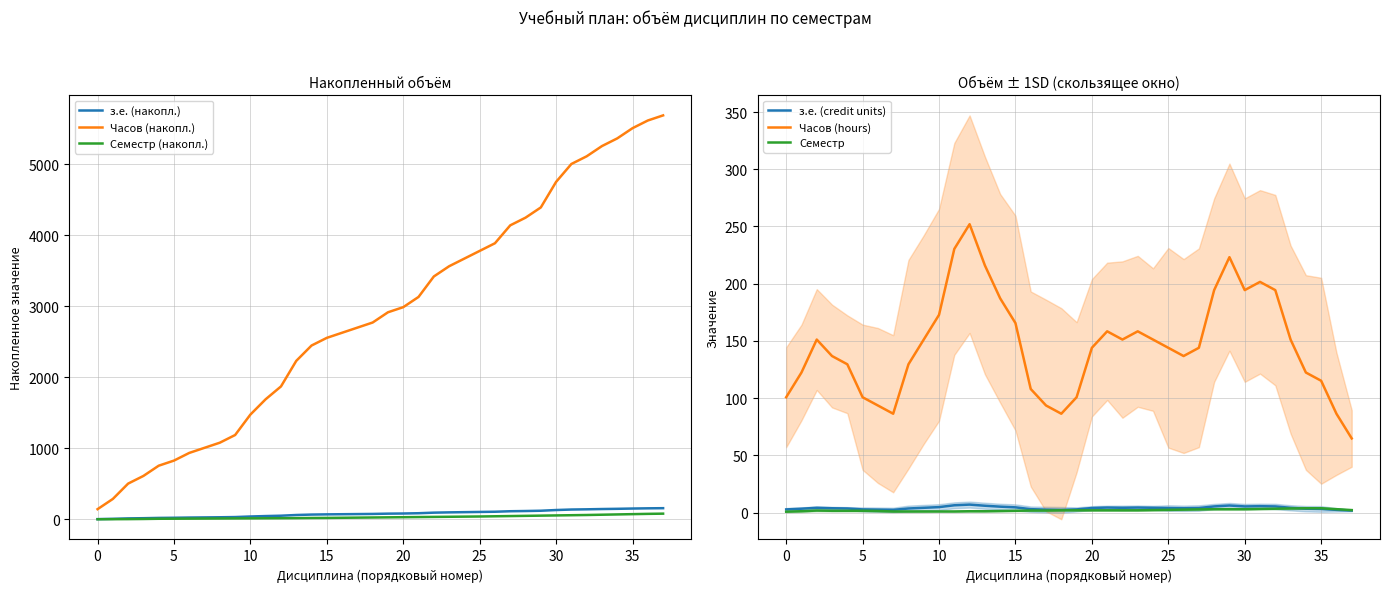

True or false: Часов (накопл.) has a value of 445.0 at 15.

False